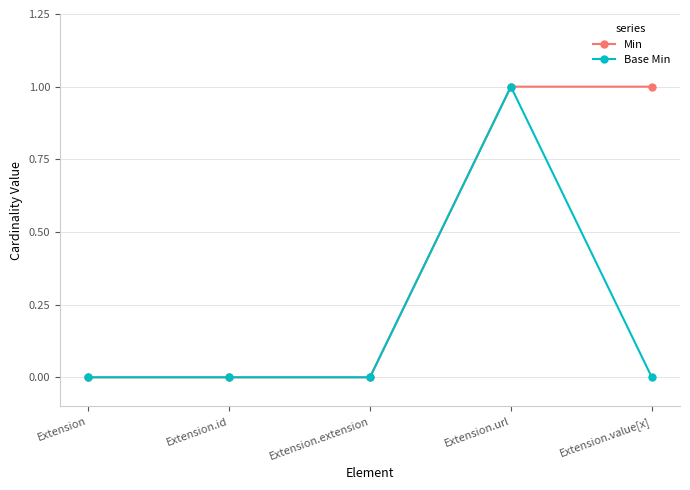

Is it true that Base Min equals 1 at Extension.extension?

False